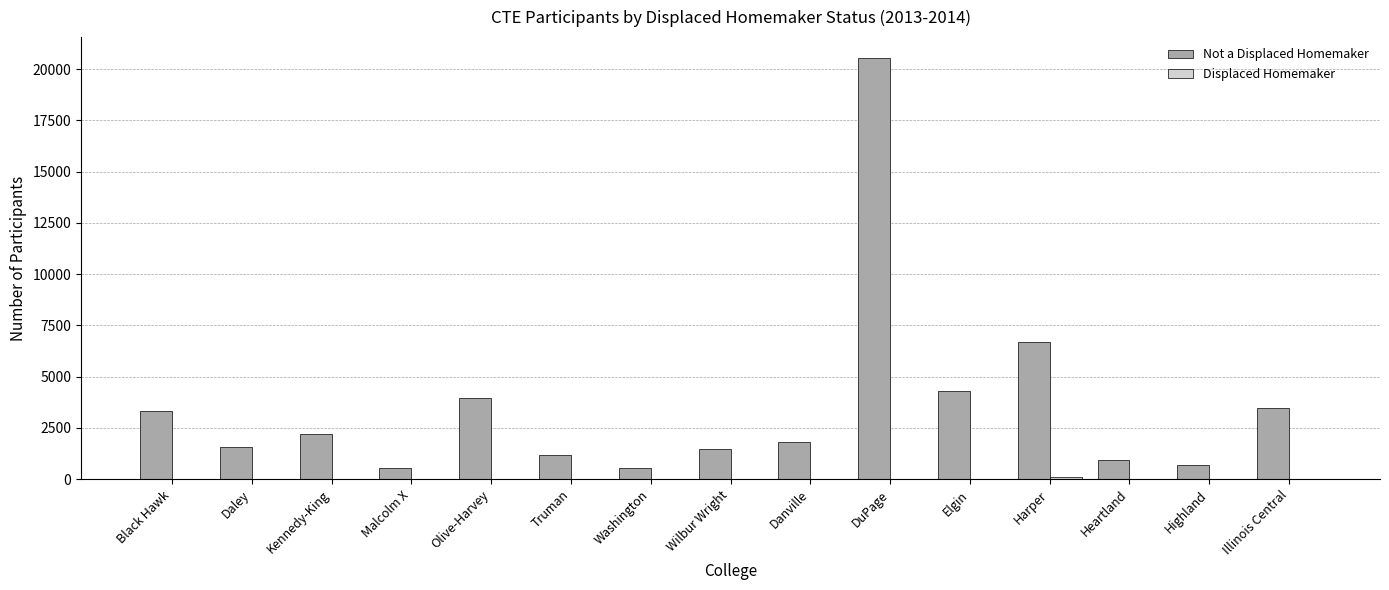

At which category does the chart reach its peak across all series?

DuPage